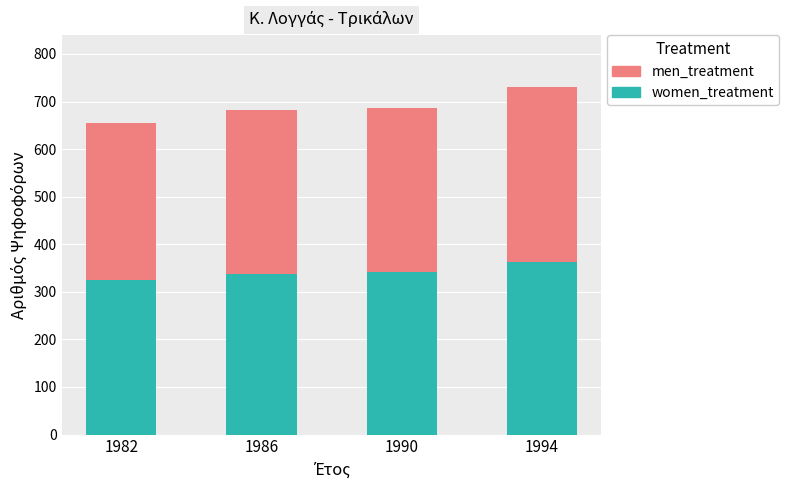

What is the total value across all series at 1986?

682